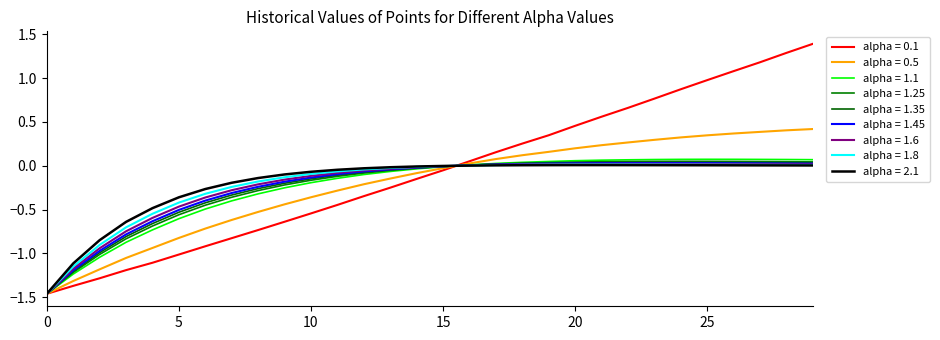

Does the chart have visible grid lines?

No